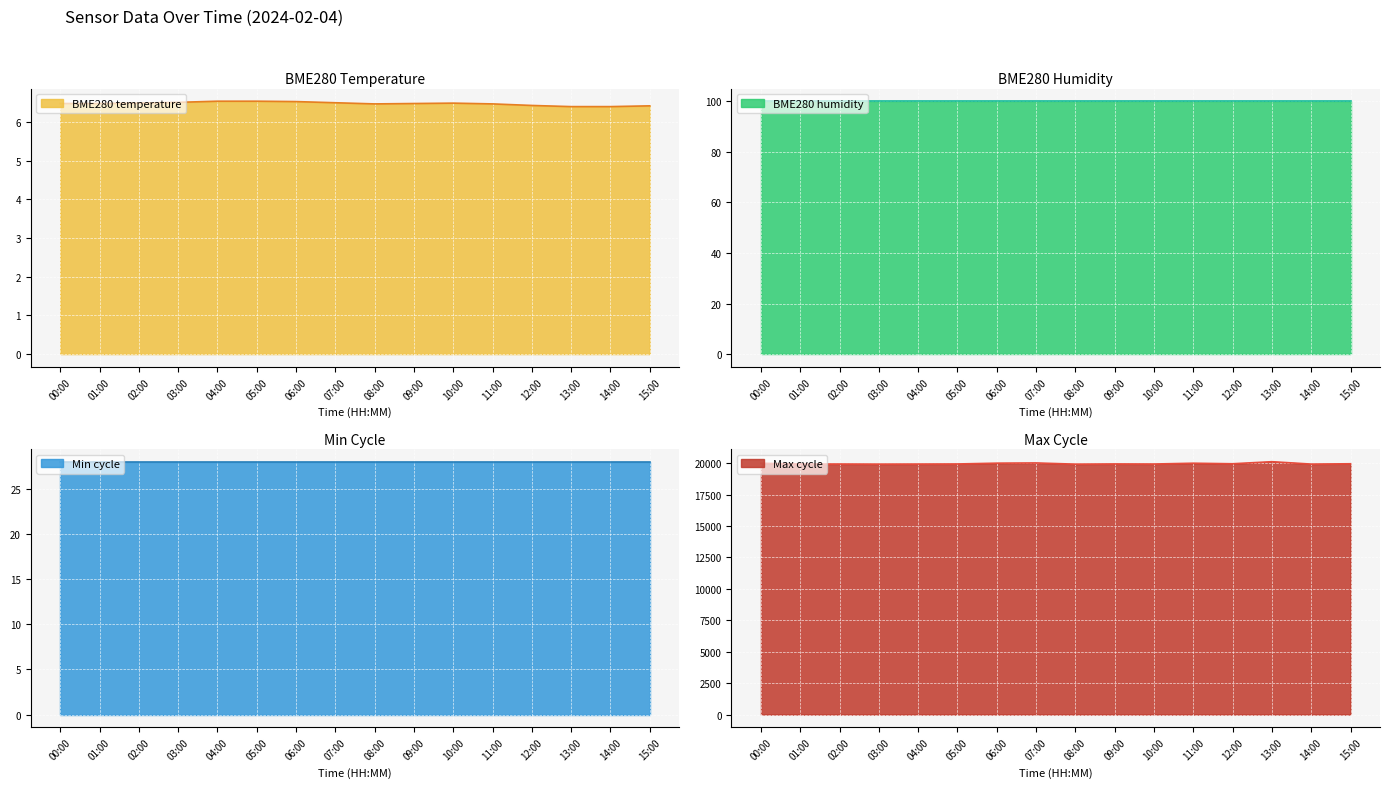

At how many categories does at least one series exceed 5594?

16